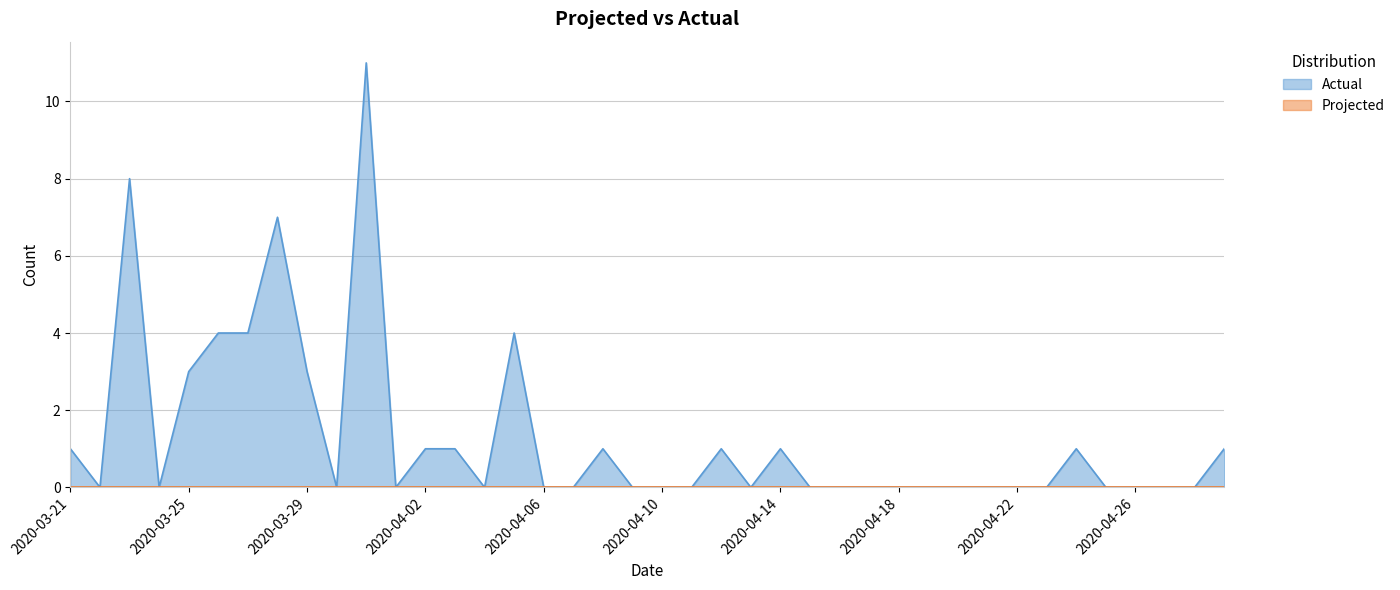

At which category does the chart reach its peak across all series?

2020-03-31